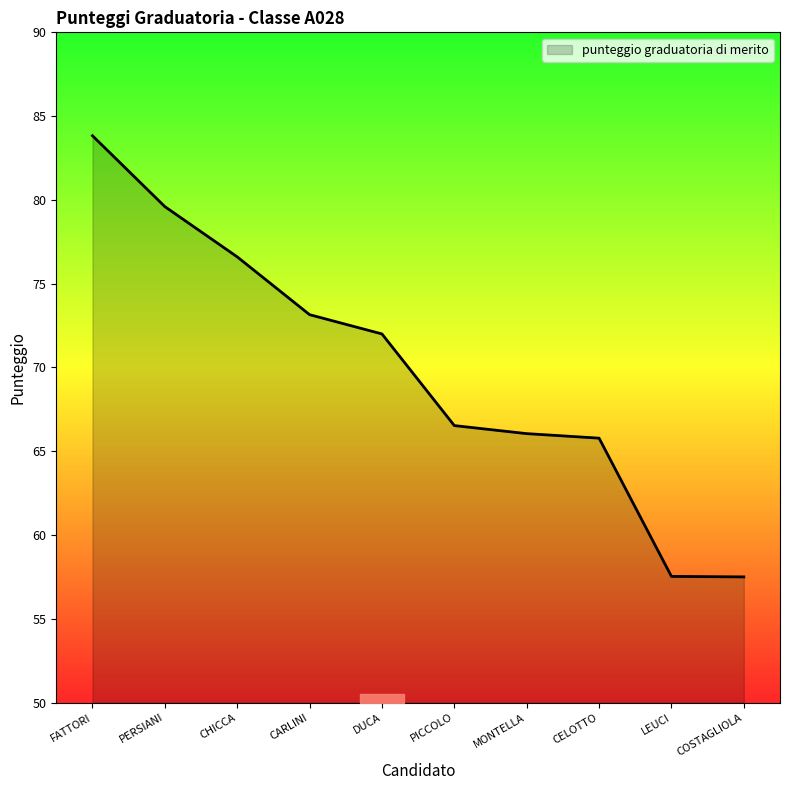

Count the number of categories in the chart.

10